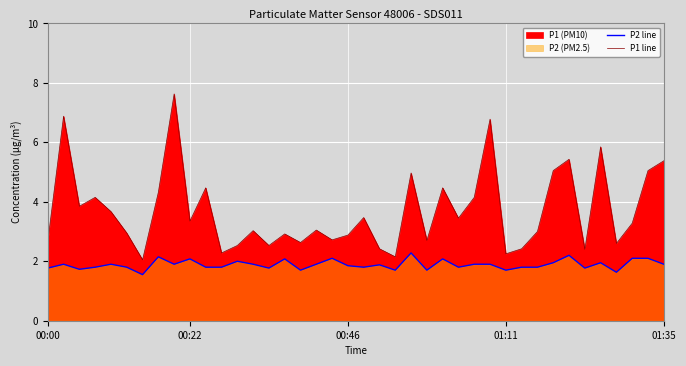

What is the highest value of the P2 line series?

2.3